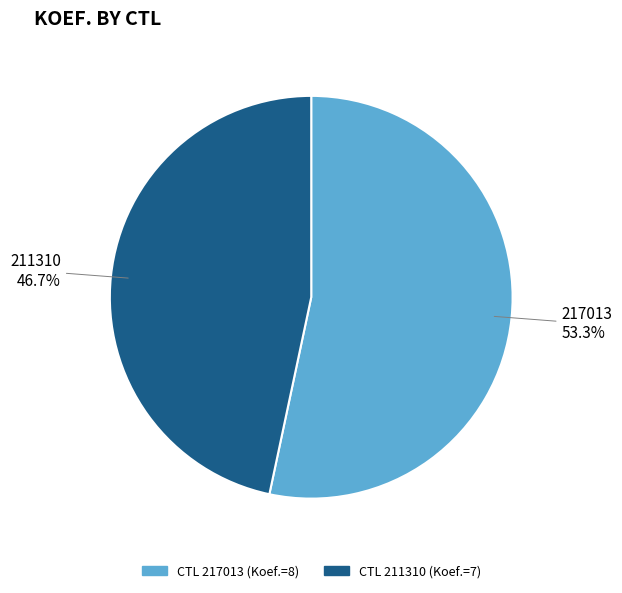

What is the largest slice in the pie chart?

217013